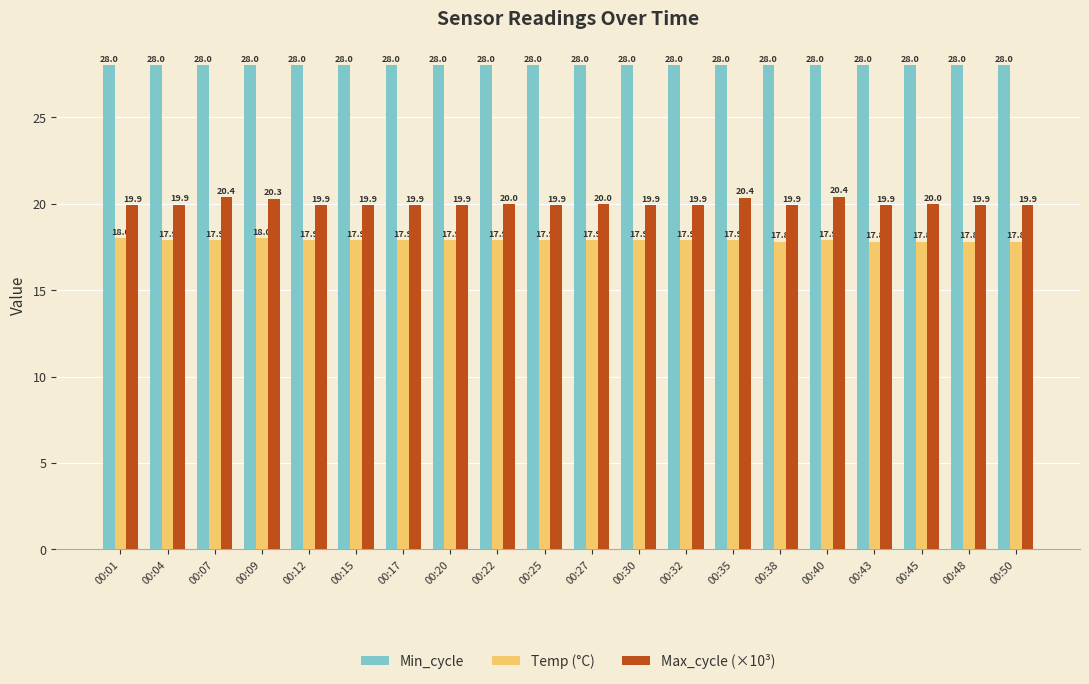

Count the number of categories in the chart.

20